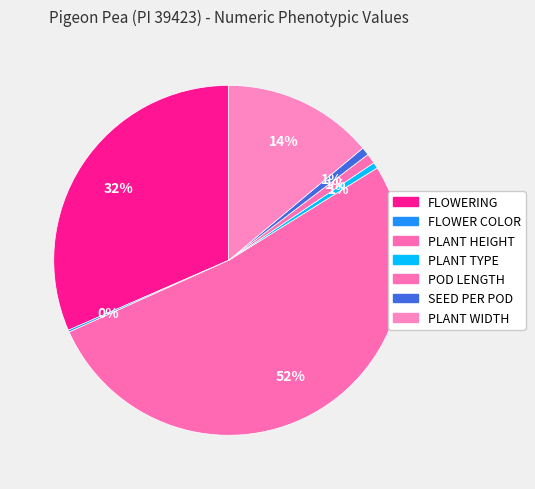

To the nearest percent, what is the difference between the PLANT WIDTH and FLOWER COLOR slice percentages?

14%